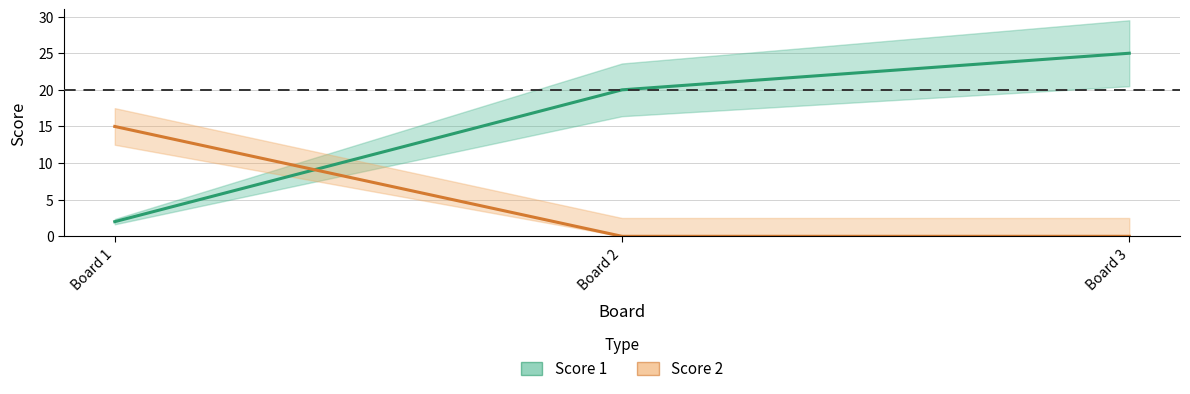

What is the total value across all series at Board 1?

17